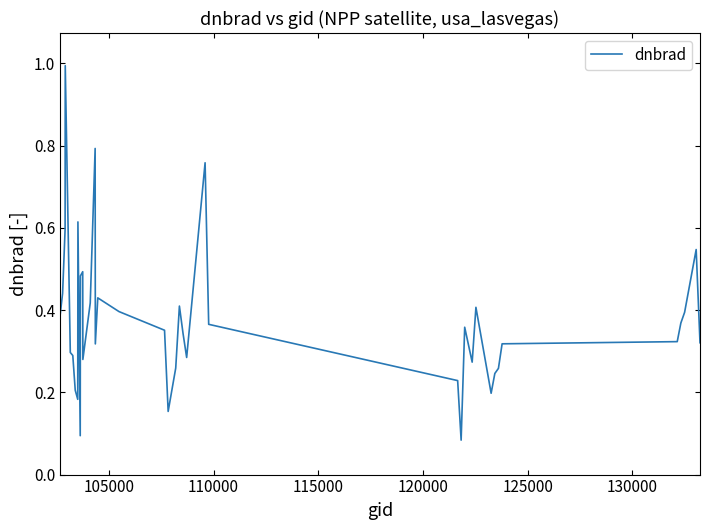

What is the difference between the second highest and minimum values?

0.7